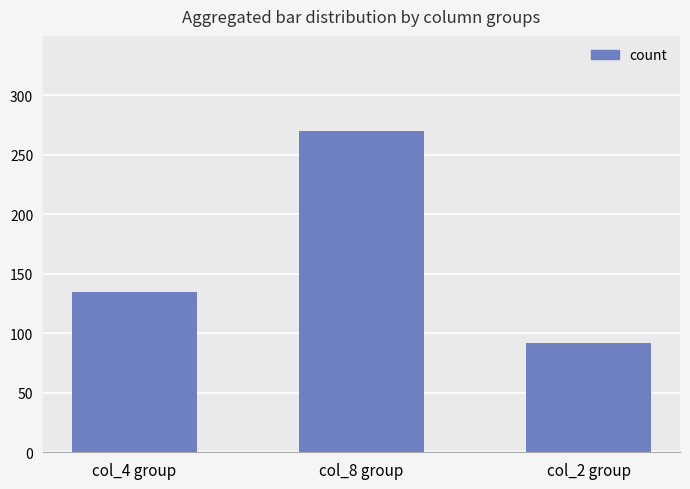

What is the difference between the second highest and minimum values?

43